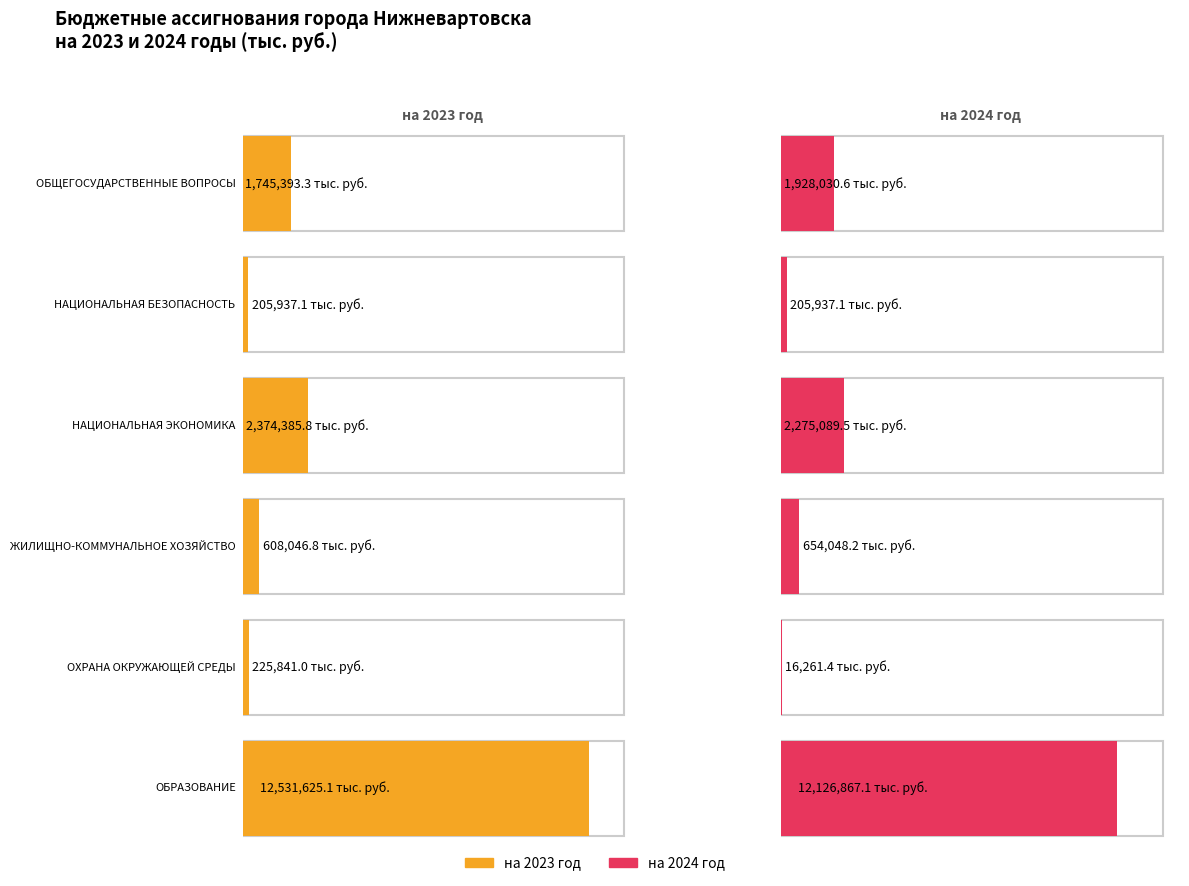

How many distinct data groups are displayed?

2